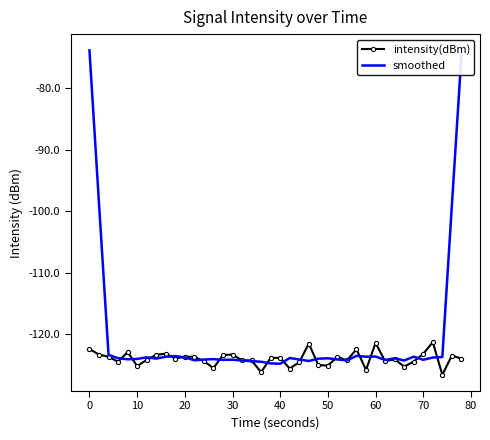

Which series has the largest total across all categories?

smoothed